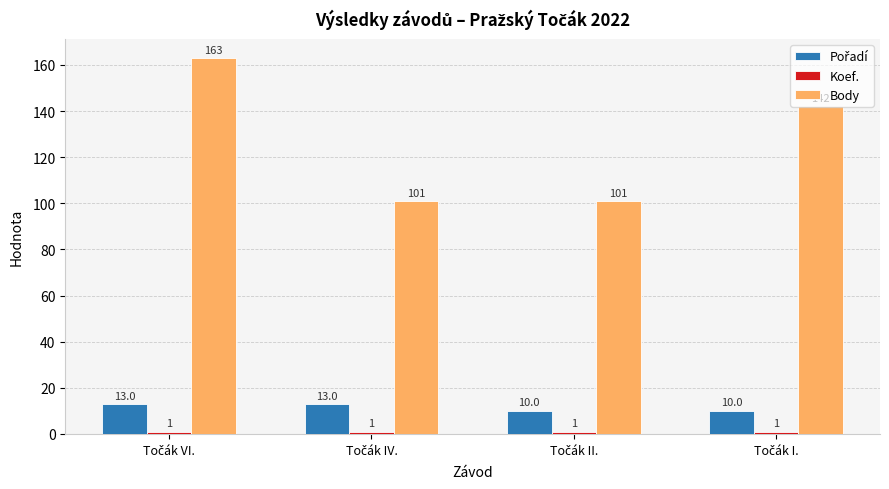

How many bars are there in total?

12